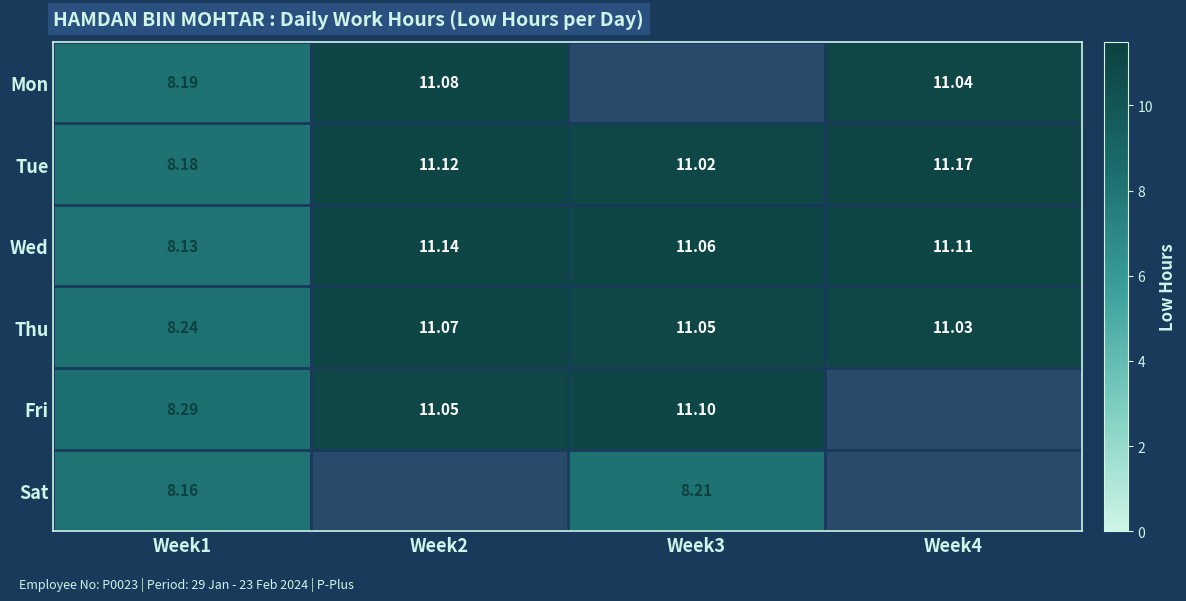

The Mon series shows 18.6 at Week2. True or false?

False